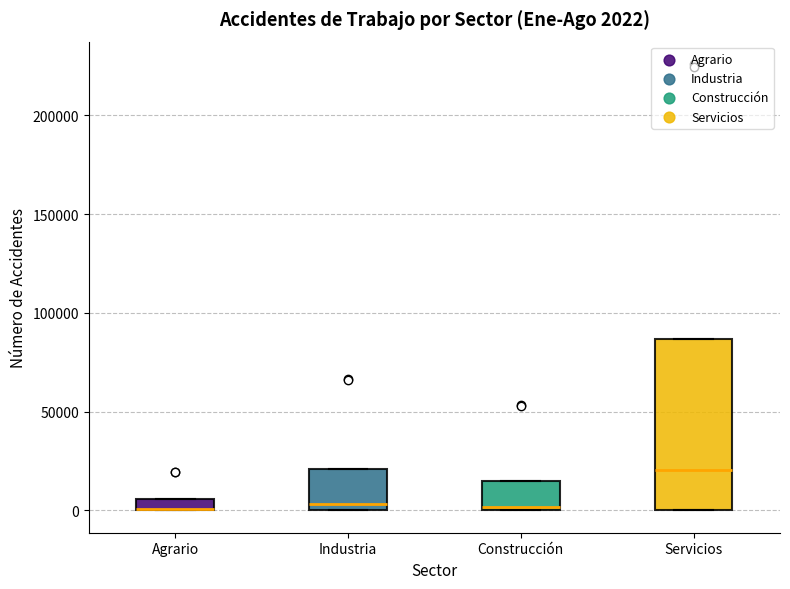

Comparing the boxes themselves (not the whiskers), which one is the tallest?

Servicios